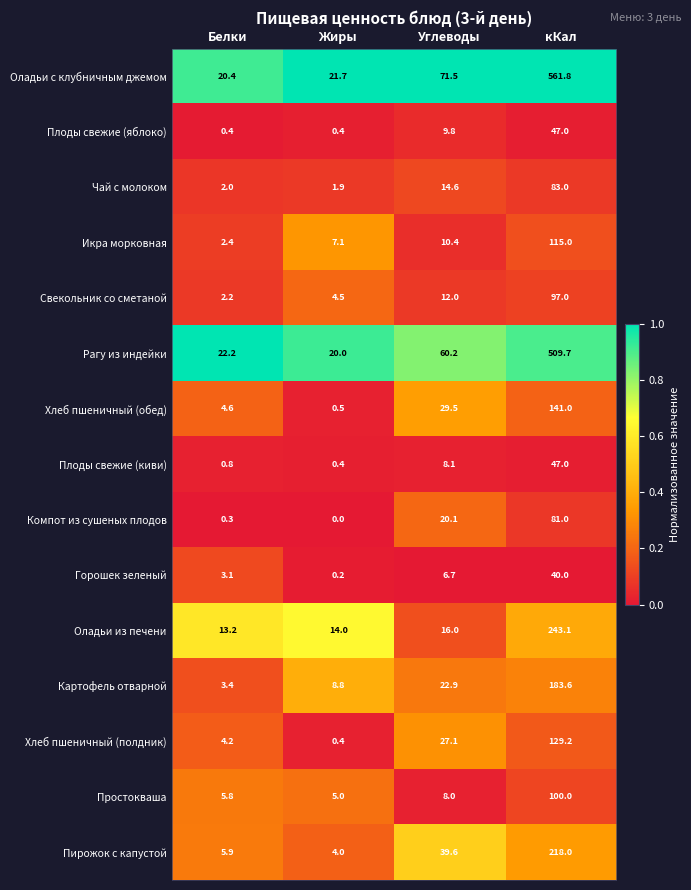

Between Жиры and кКал, which series saw the biggest shift?

Оладьи с клубничным джемом